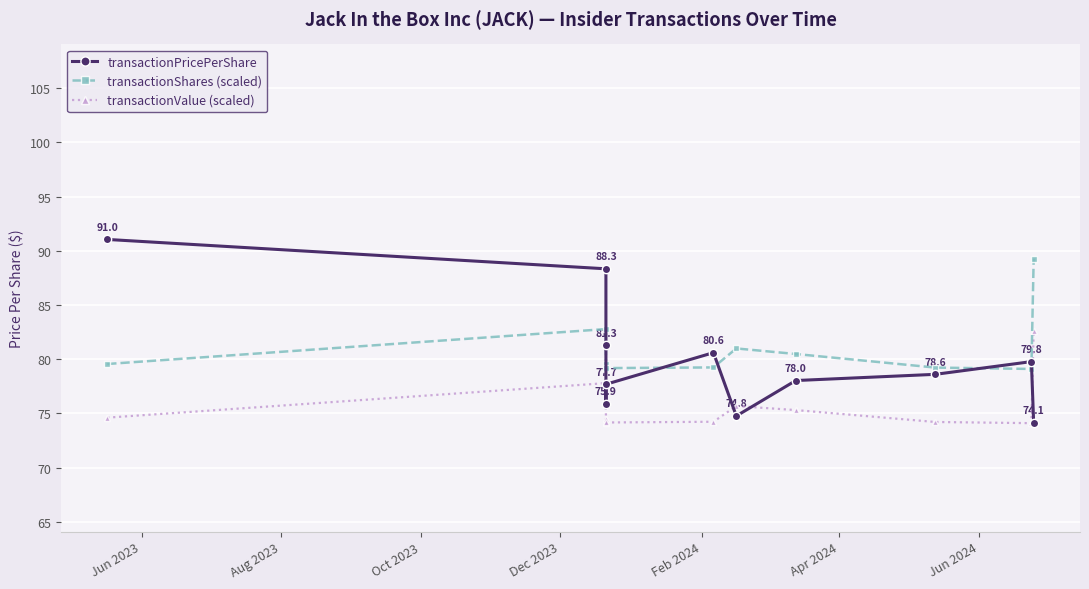

What is the minimum value for transactionValue (scaled)?

74.1